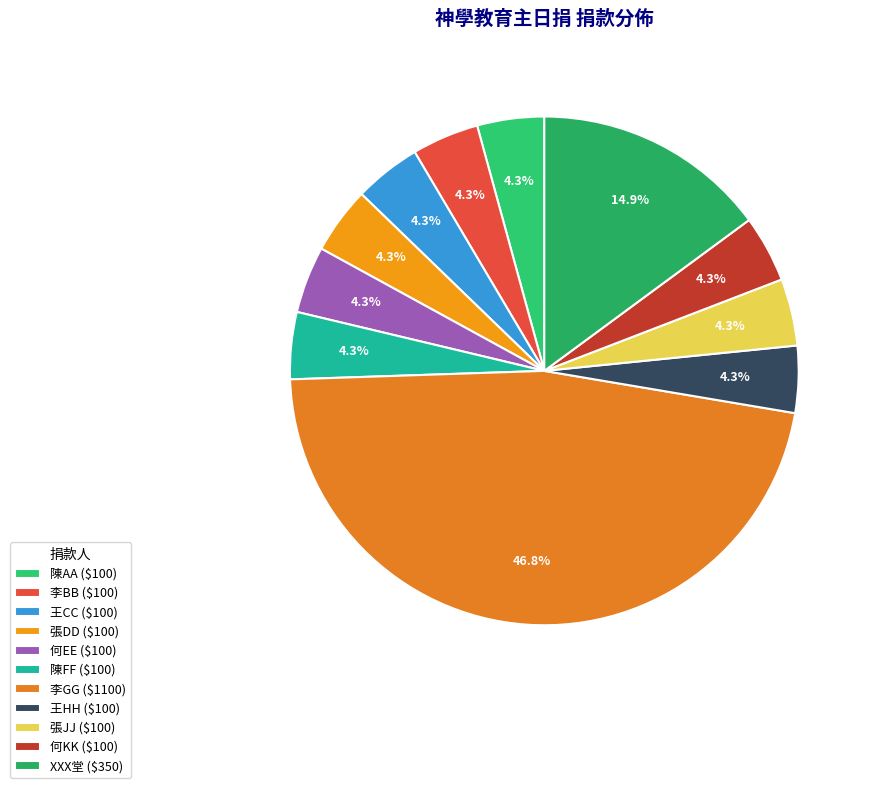

What is the ratio of the value at 張JJ to the value at 李GG?

0.1